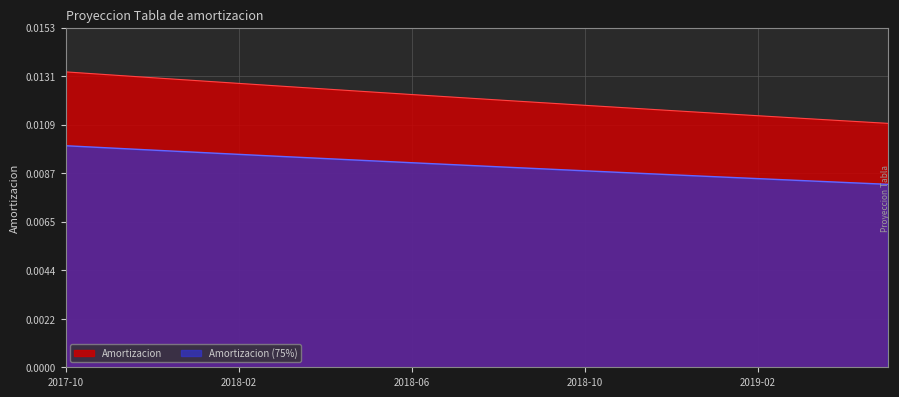

List the labels in order of value, smallest first.

2019-05, 2019-04, 2019-03, 2019-02, 2019-01, 2018-12, 2018-11, 2018-10, 2018-09, 2018-08, 2018-07, 2018-06, 2018-05, 2018-04, 2018-03, 2018-02, 2018-01, 2017-12, 2017-11, 2017-10